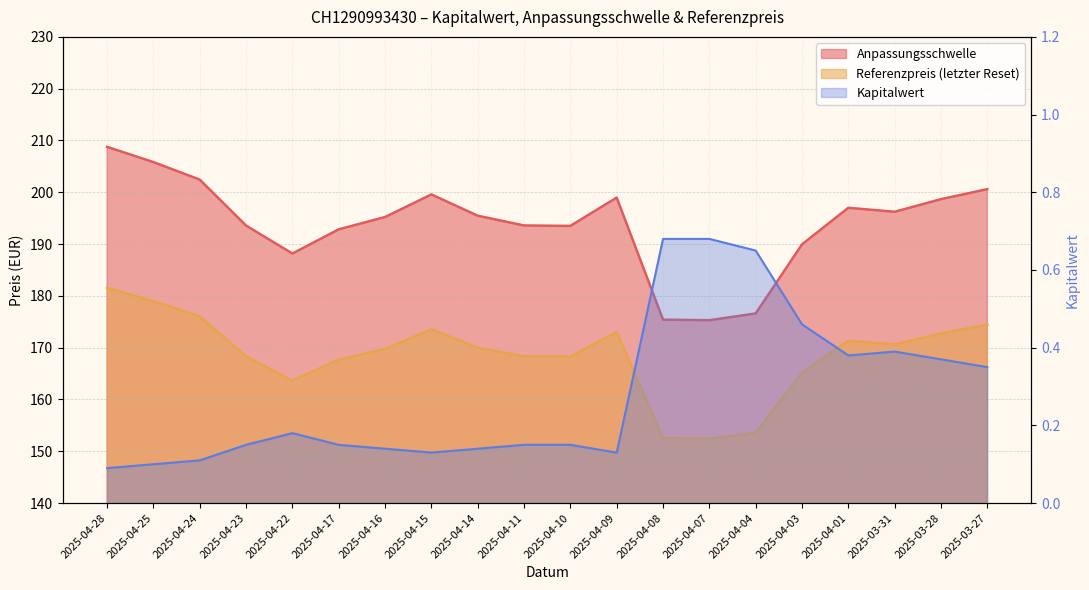

The Referenzpreis (letzter Reset) series shows 169.8 at 2025-04-16. True or false?

True